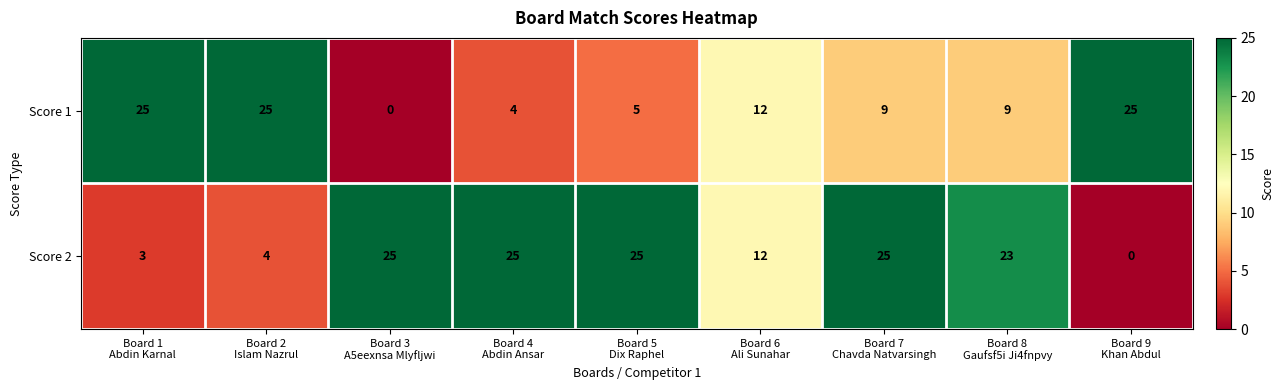

List the series in order of their overall mean, highest first.

Score 2, Score 1